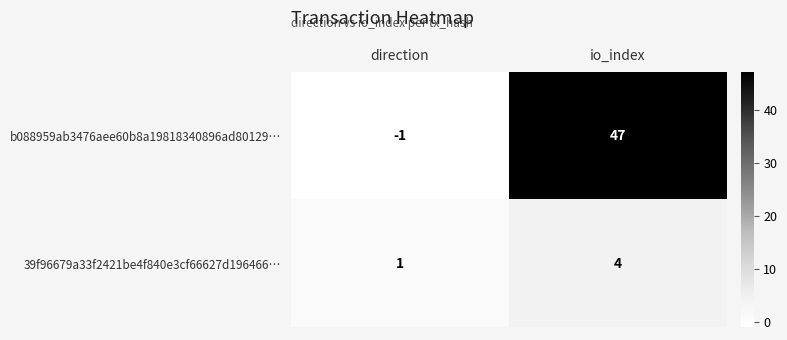

Which label corresponds to the smallest value in the chart?

direction